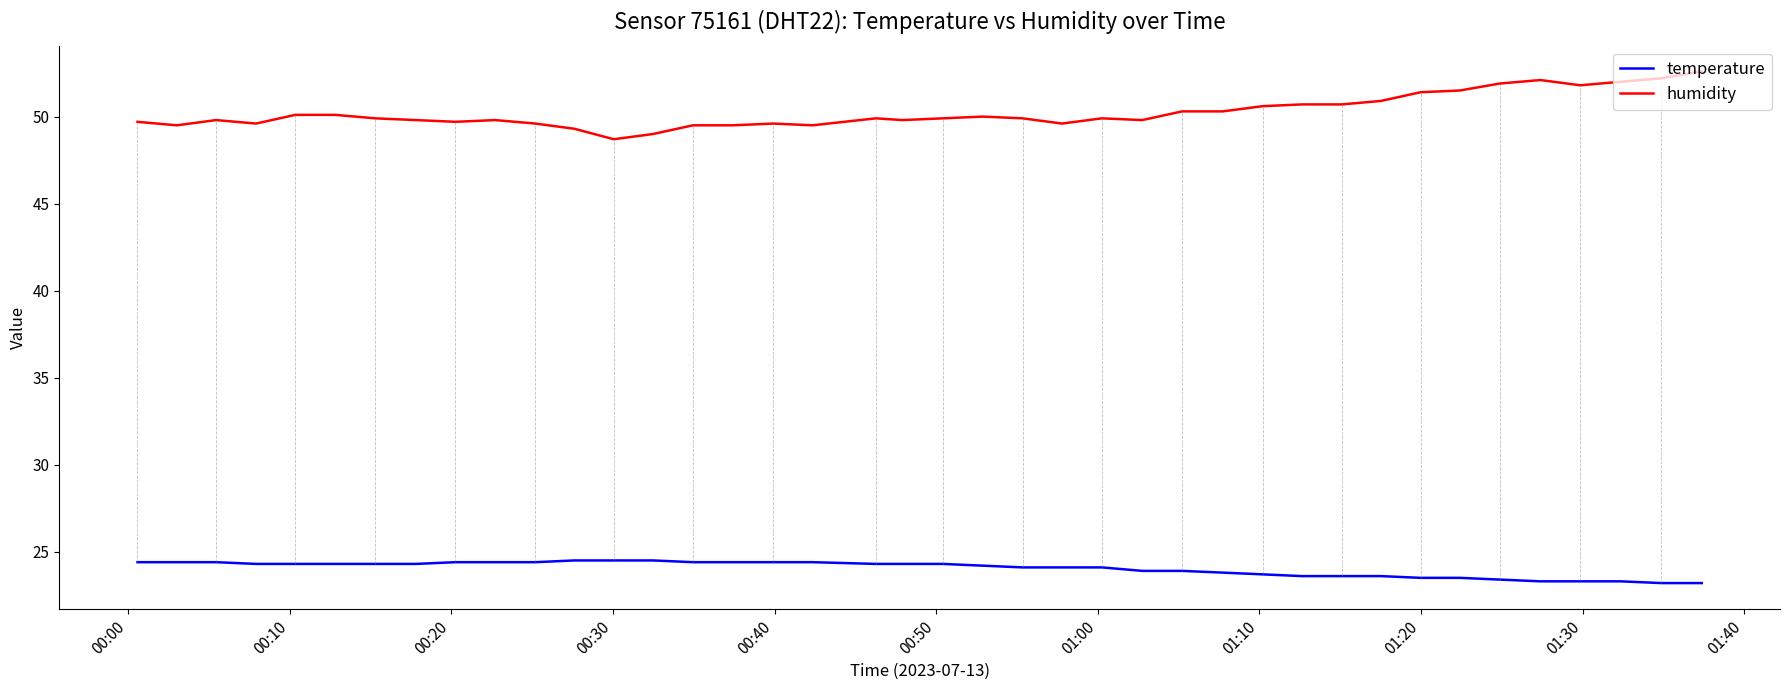

Which series has the largest total across all categories?

humidity